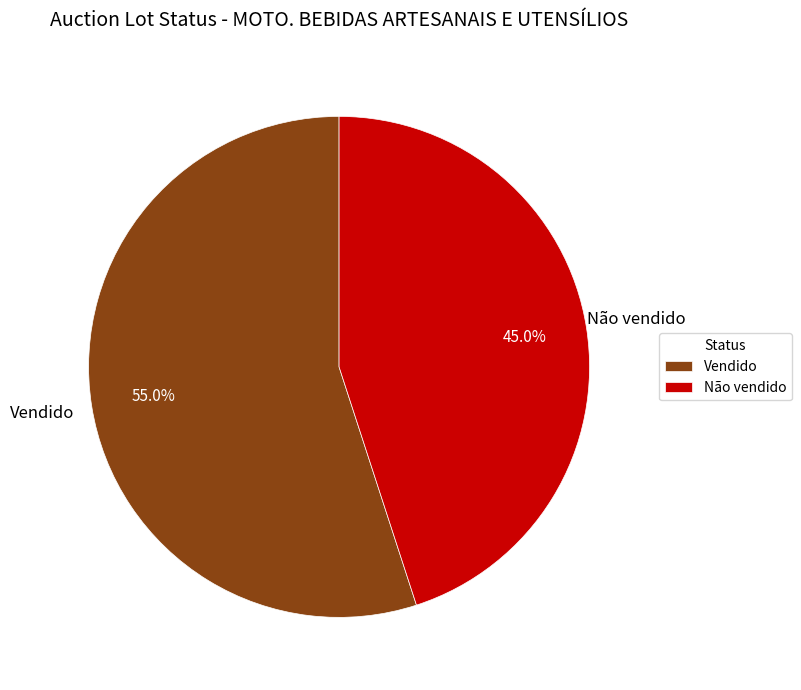

The Vendido slice represents 55% of the pie. True or false?

True